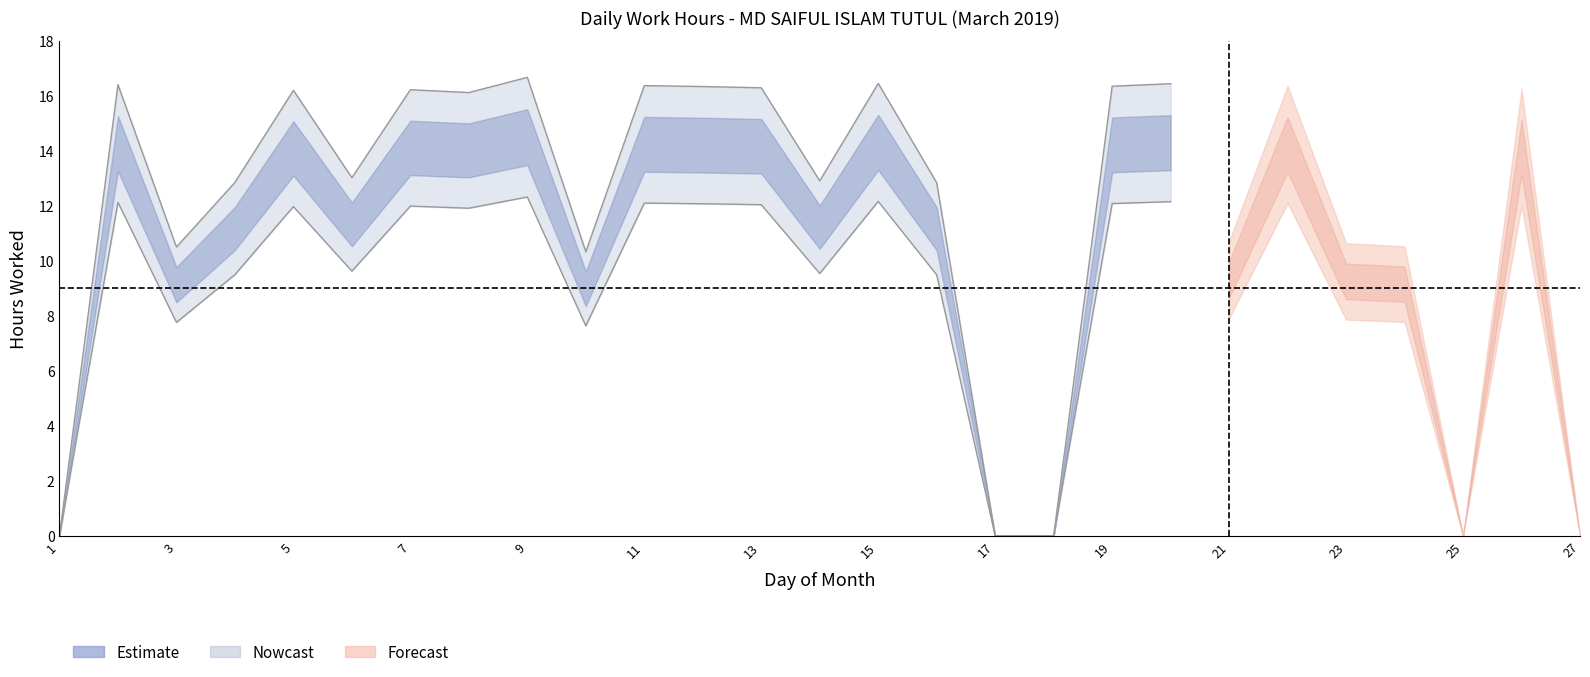

Is it true that the value at 8 is 24.6?

False